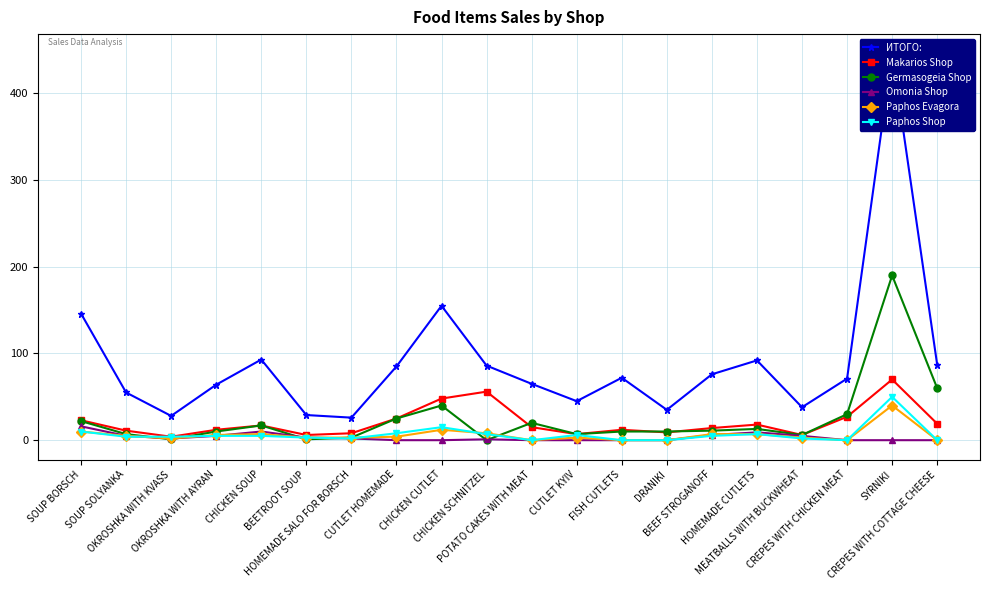

Does the chart have visible grid lines?

Yes